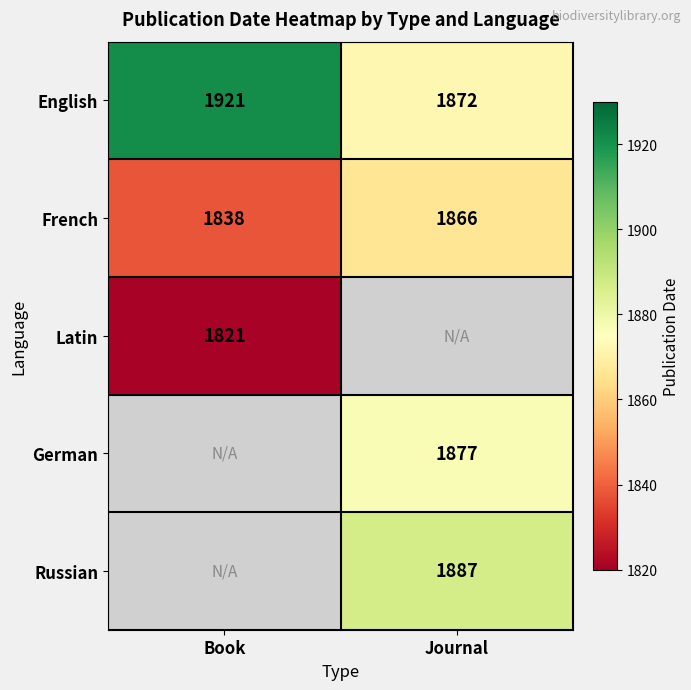

What is the sum of all English values?

3793